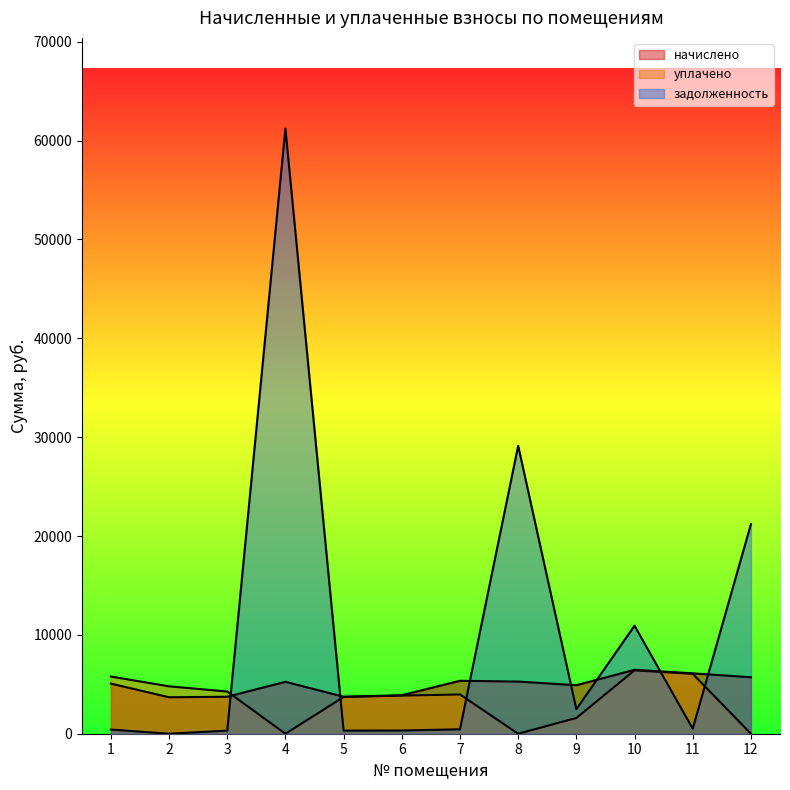

Where is the first local minimum for начислено?

2